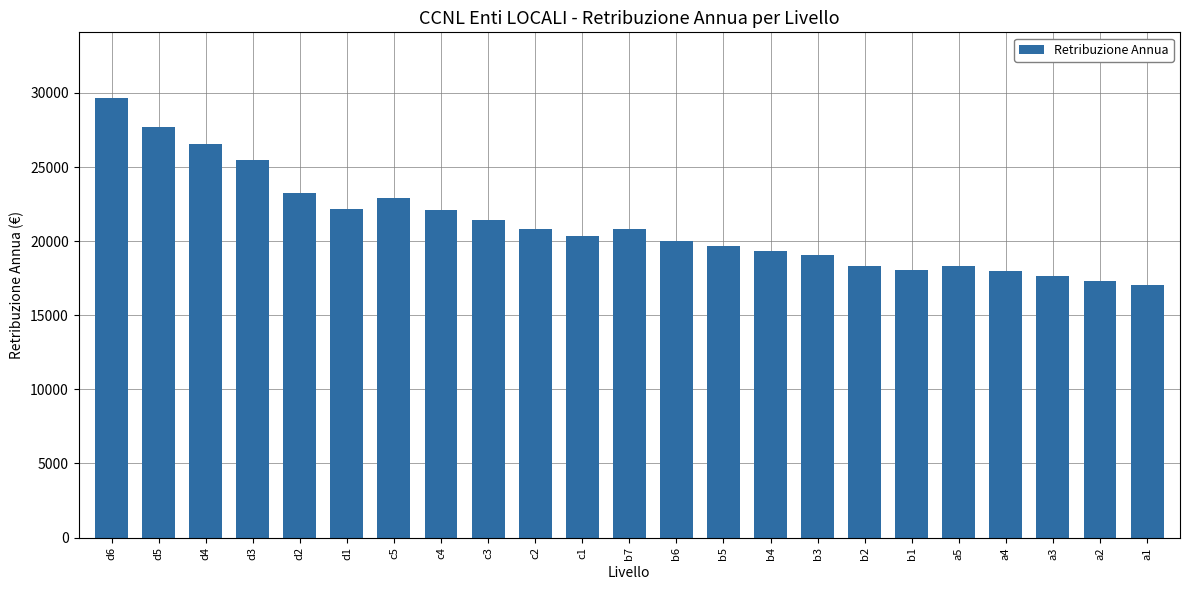

Approximately how many times larger is the value at d5 compared to d6?

0.9